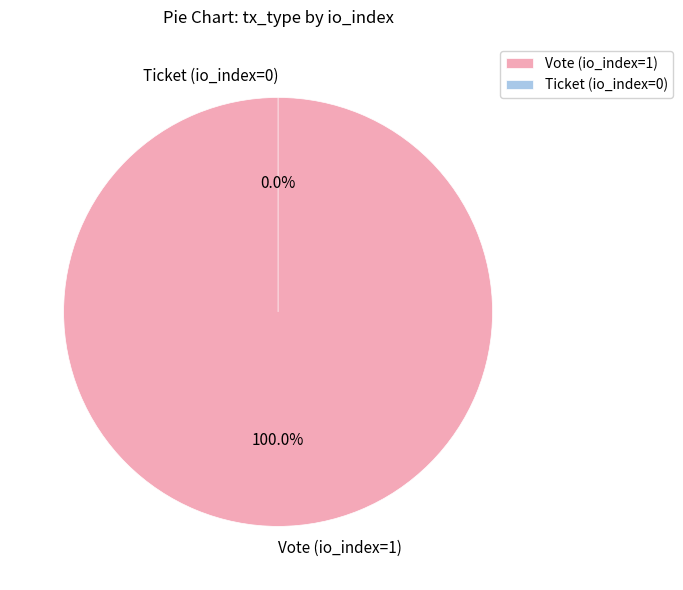

True or false: Ticket (io_index=0) accounts for 12% of the total.

False